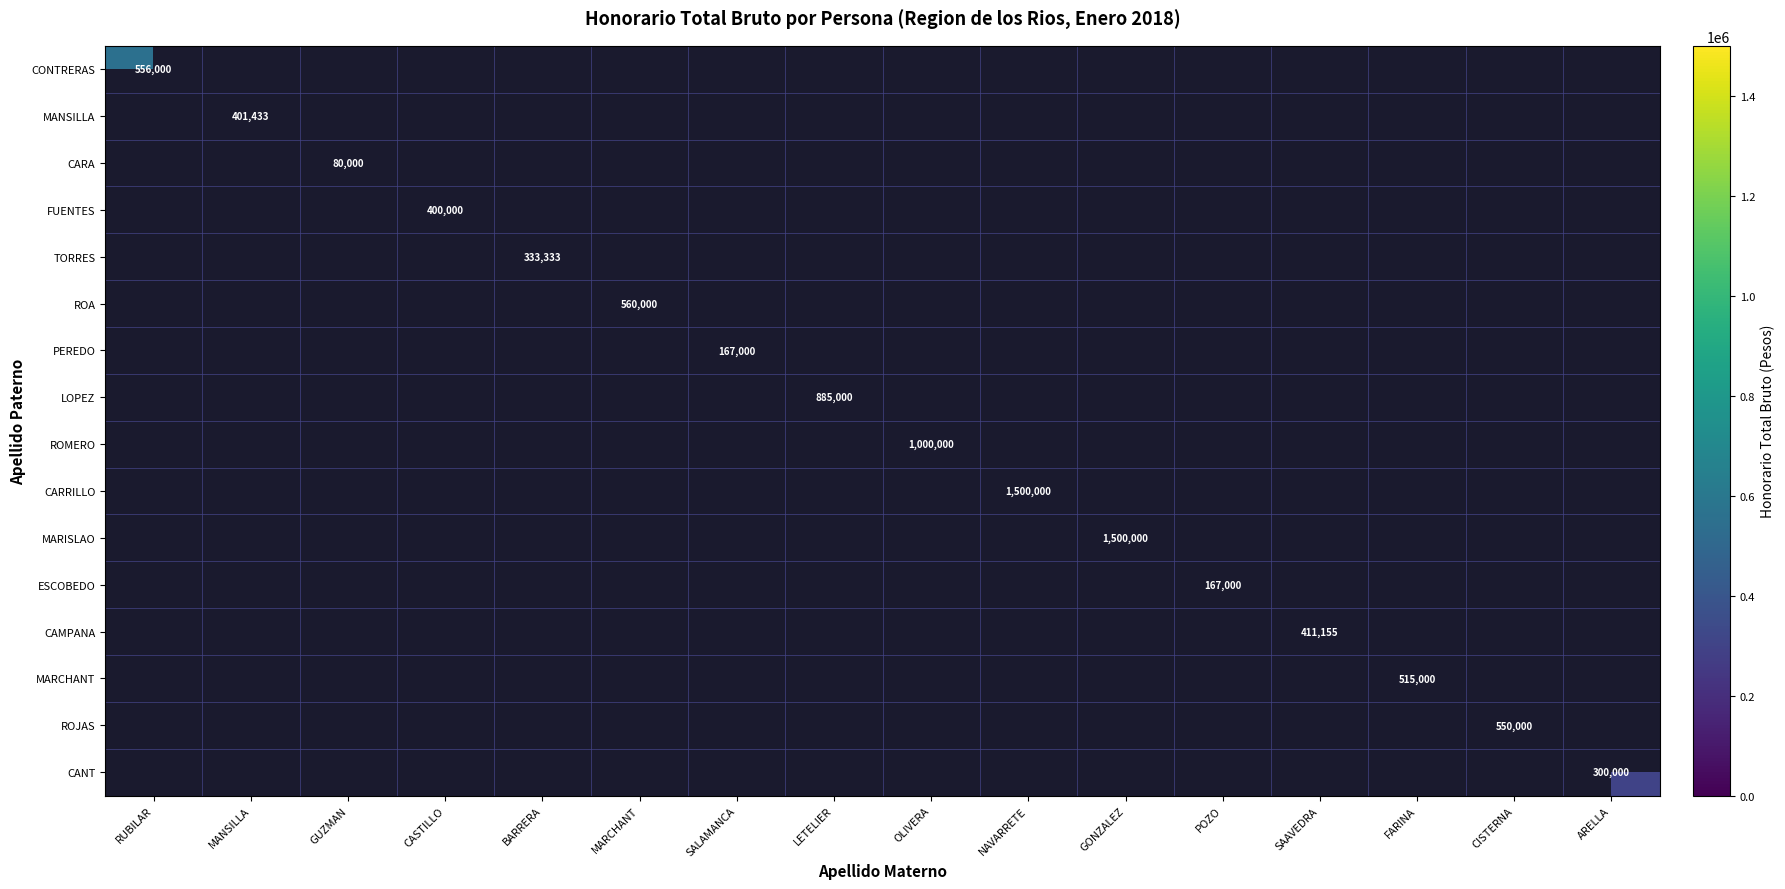

What is the greatest value displayed?

1500000.0